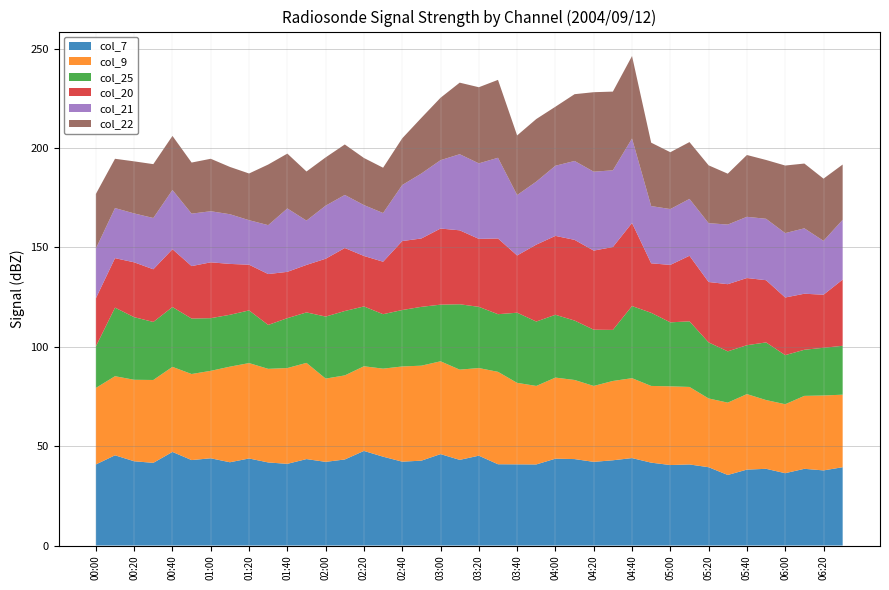

The col_7 series shows 41.1 at 01:40. True or false?

True